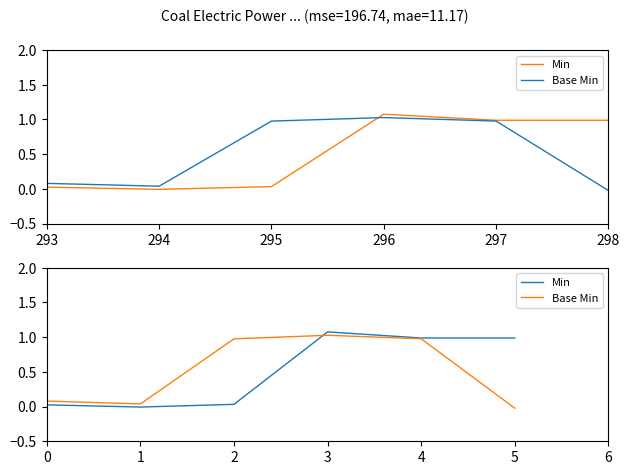

The Base Min series shows 0.6 at 4. True or false?

False